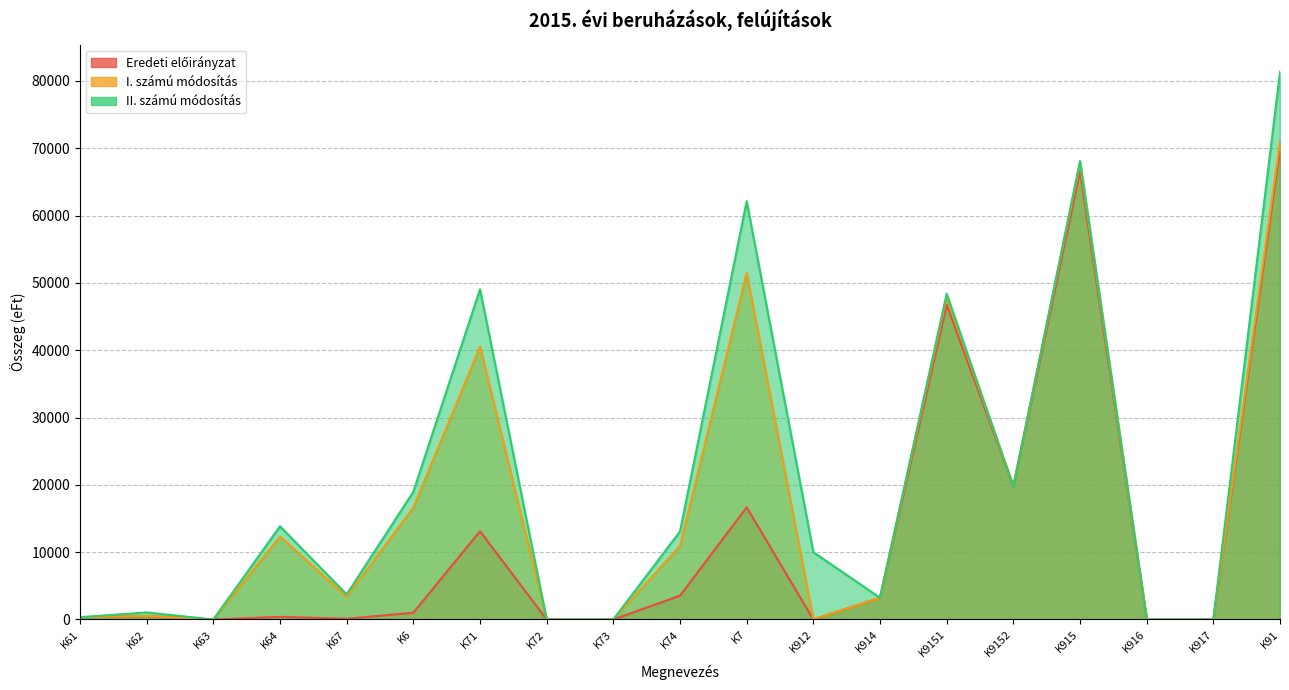

How many values in I. számú módosítás are above zero?

13